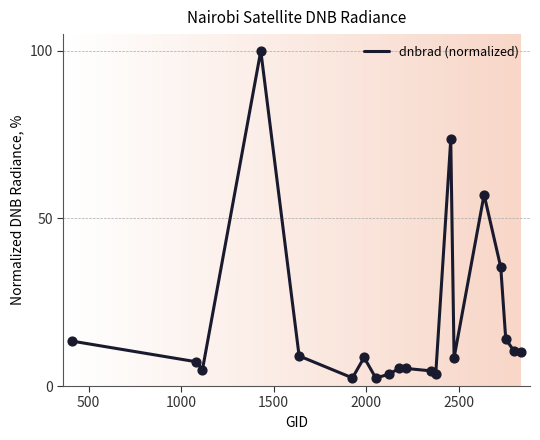

What is the greatest value displayed?

100.0